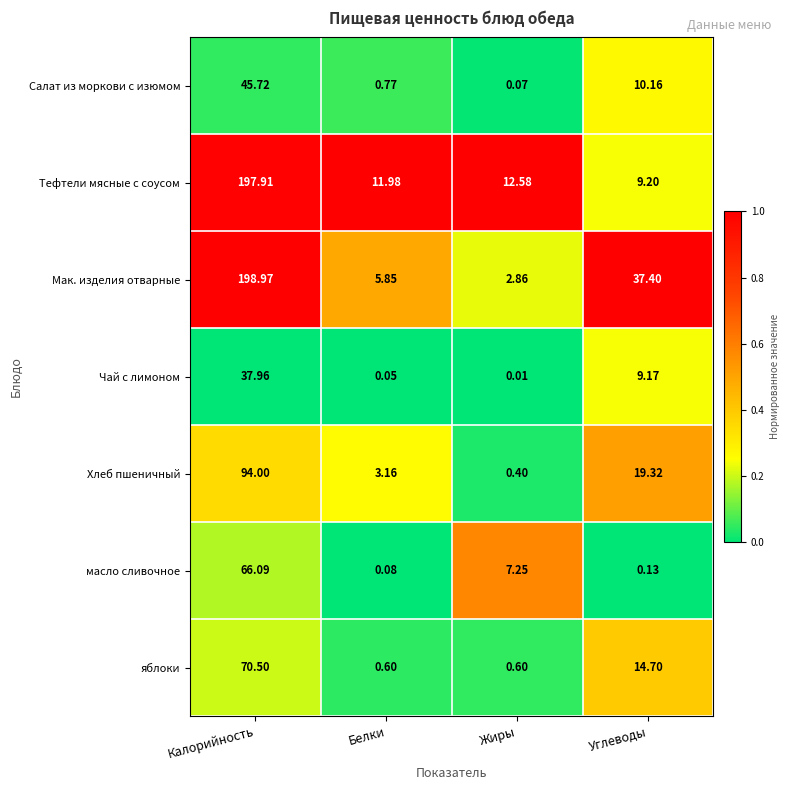

Count the number of data series in this chart.

7